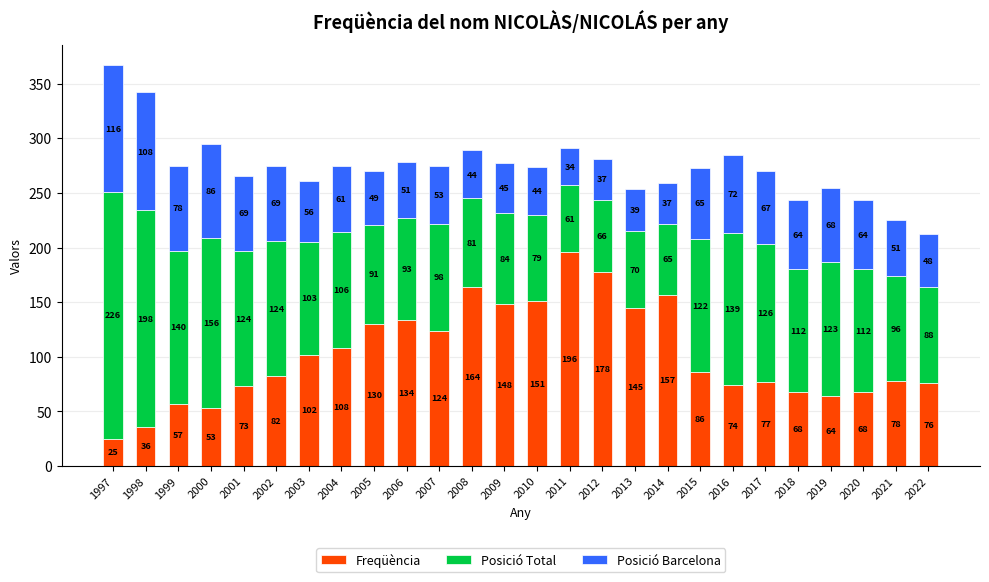

What is the difference between the Freqüència values at 2012 and 2017?

101